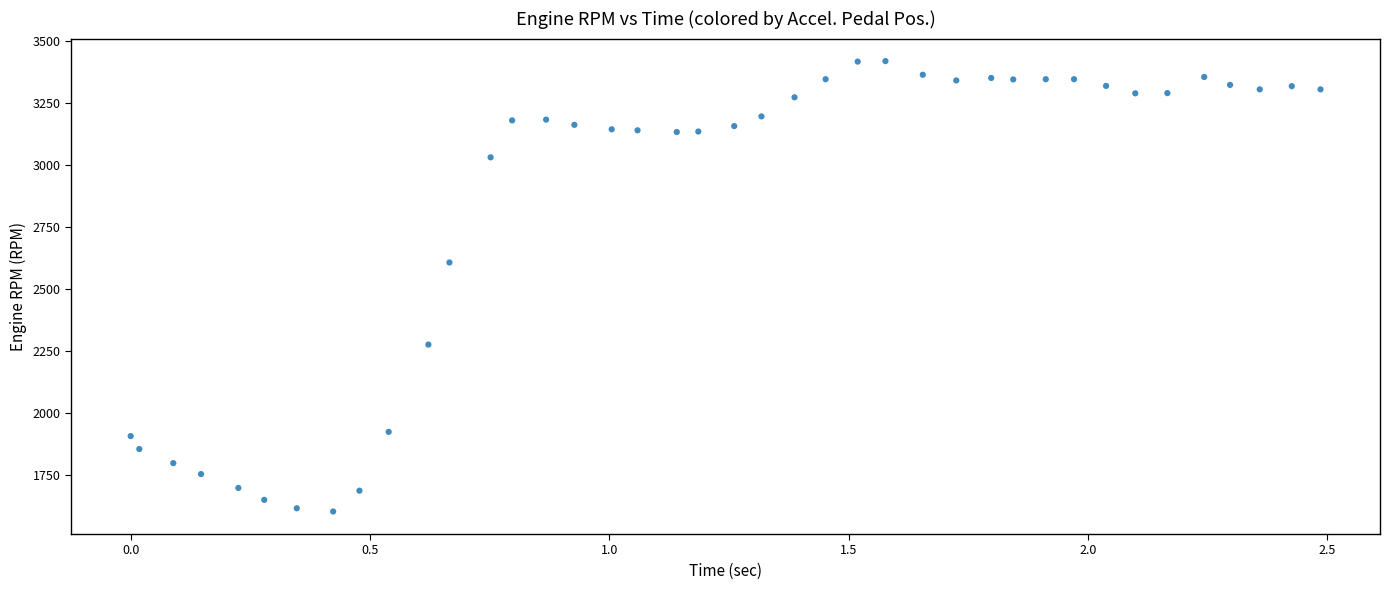

What Y value in the scatter plot is closest to 2512?

2608